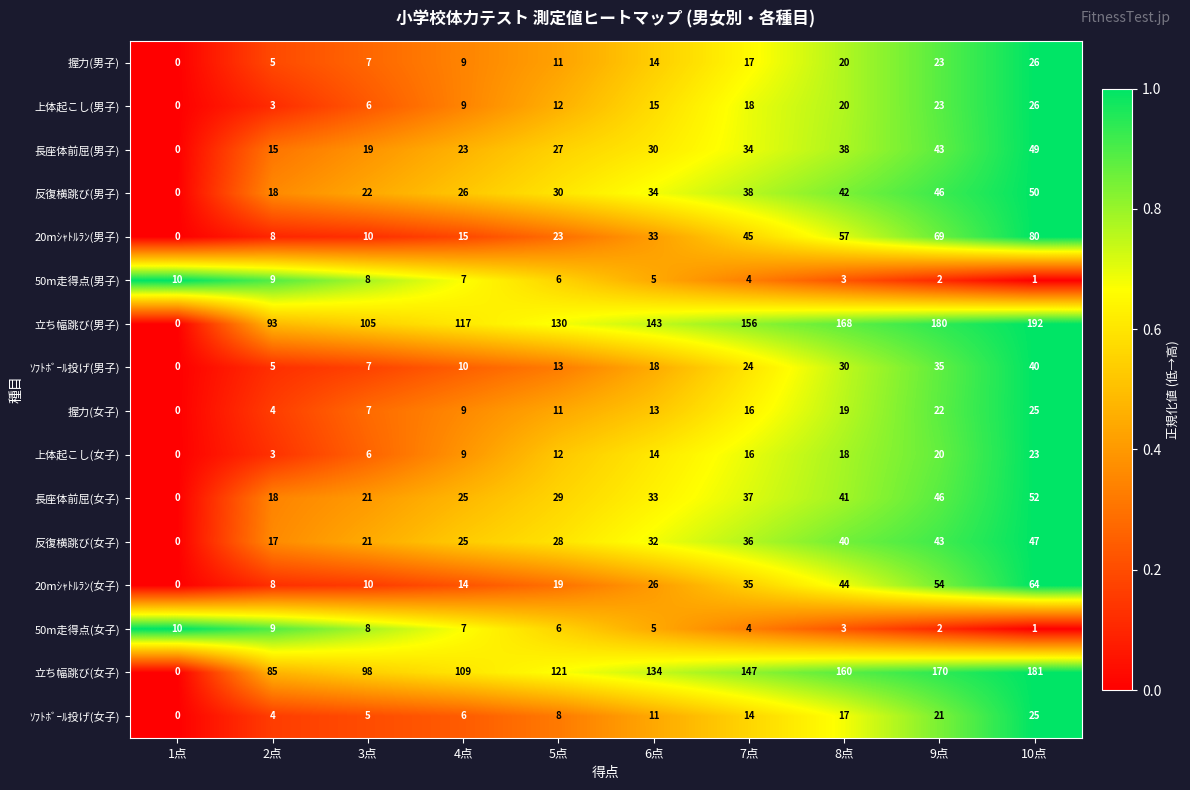

Rank the categories by 上体起こし(女子) value from highest to lowest.

10点, 9点, 8点, 7点, 6点, 5点, 4点, 3点, 2点, 1点